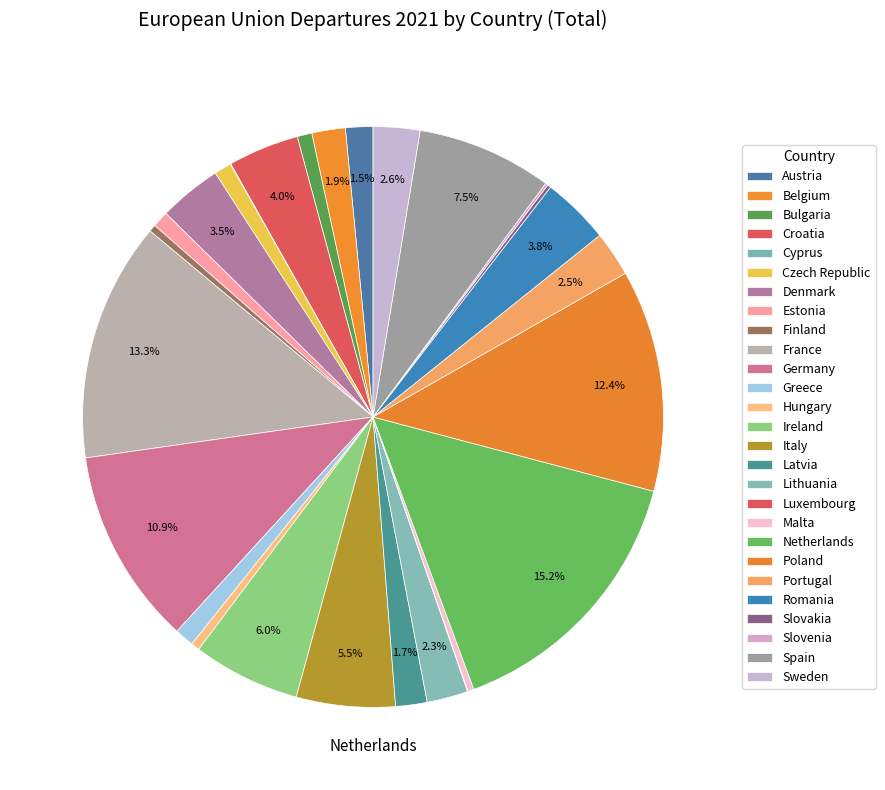

Is there any slice that represents more than half of the pie?

No